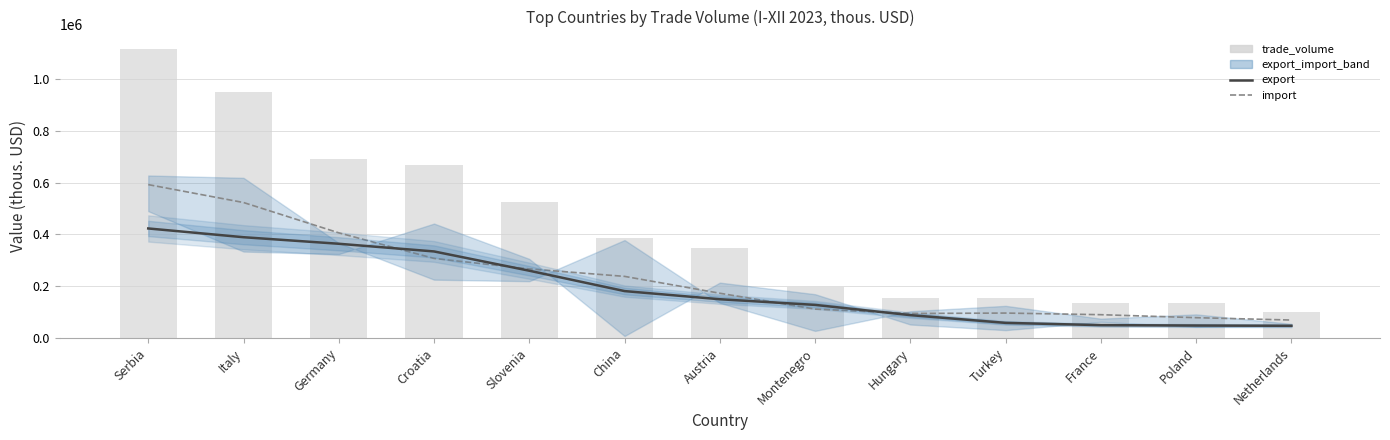

What is the smallest value displayed?

46715.2